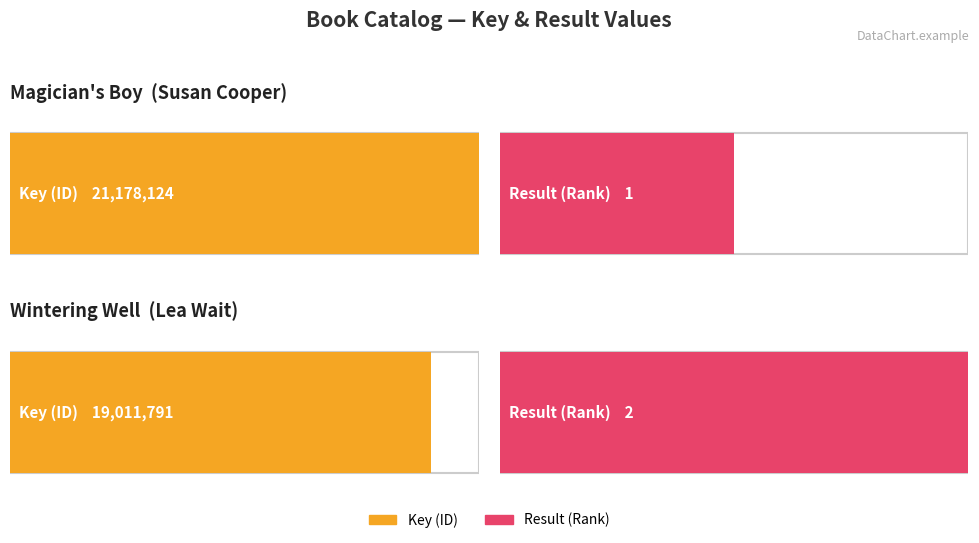

Is the value of Key at Magician's Boy greater than the value of Result at Magician's Boy?

Yes